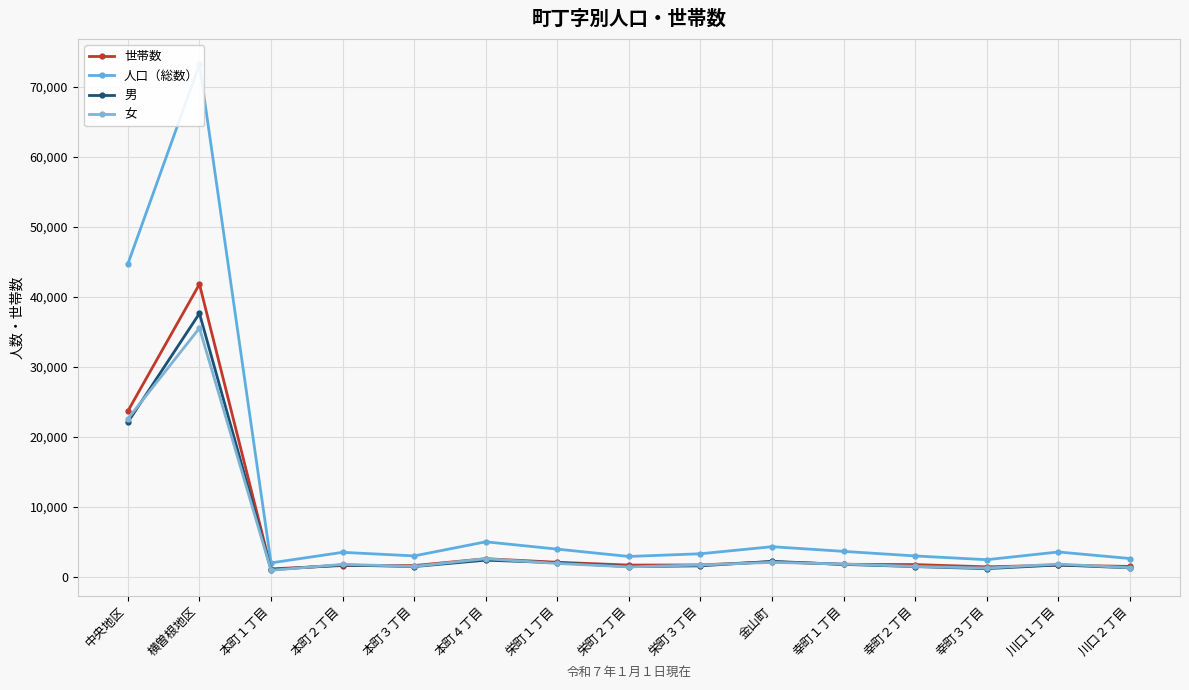

What is the total value across all series at 中央地区?

113150